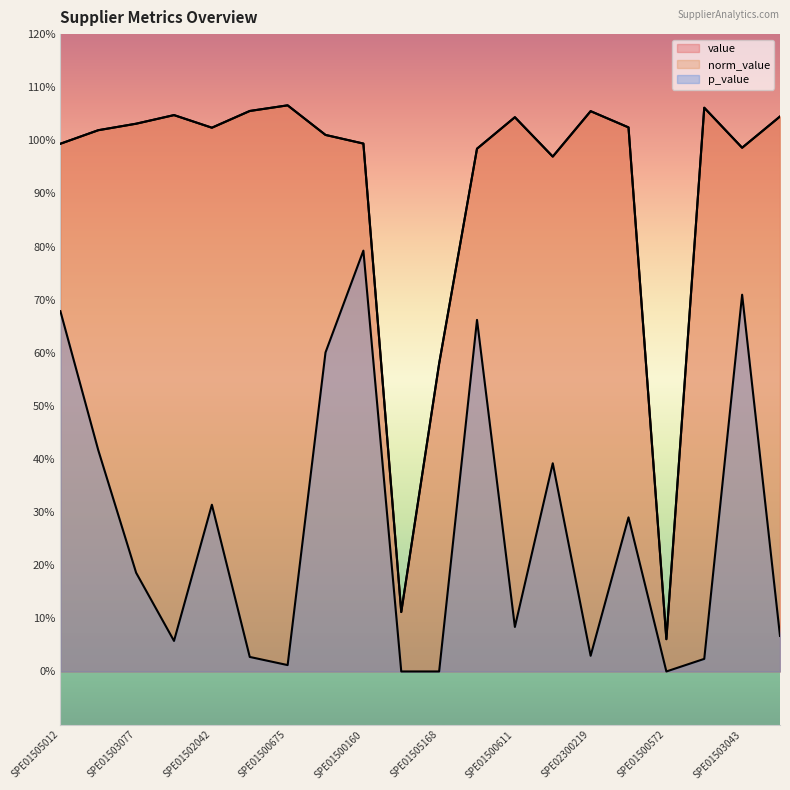

How many values in the norm_value series exceed 1?

12